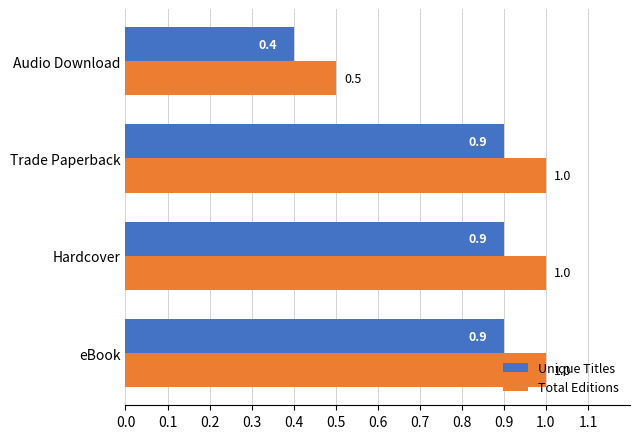

Rank the series by their maximum value, from lowest to highest.

Unique Titles, Total Editions